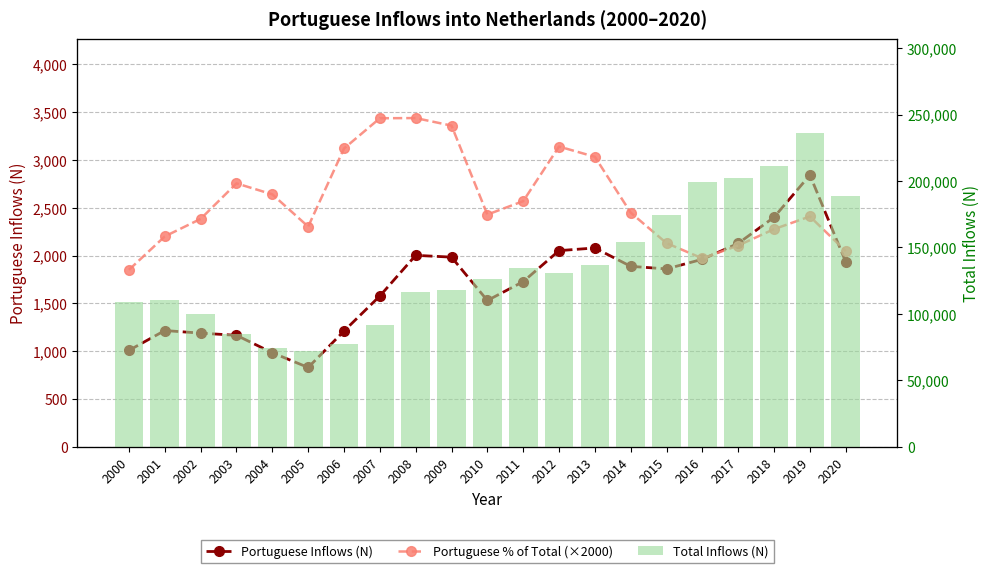

What are all the series names shown in the legend?

Portuguese Inflows (N), Portuguese % of Total (×2000), Total Inflows (N)